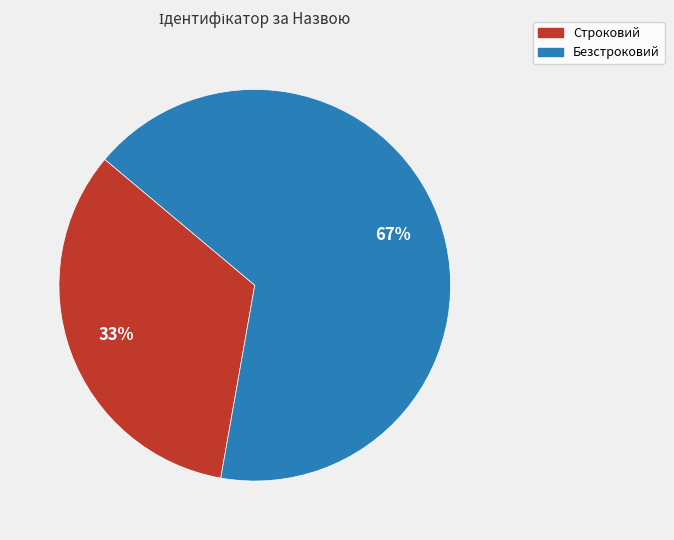

How many slices are in this pie chart?

2